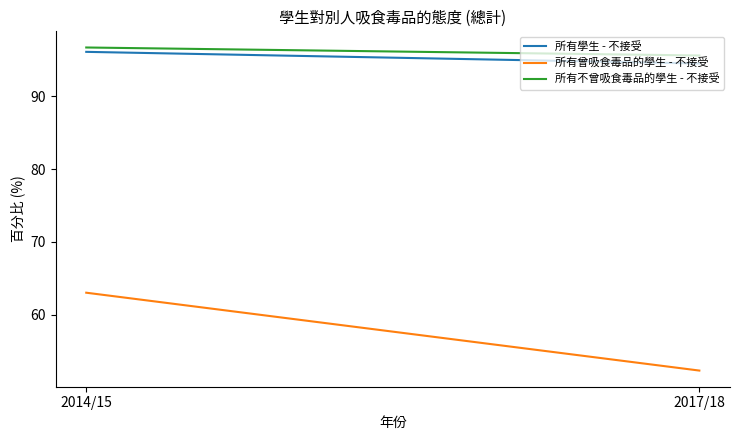

What is the sum of all 所有學生 - 不接受 values?

190.6